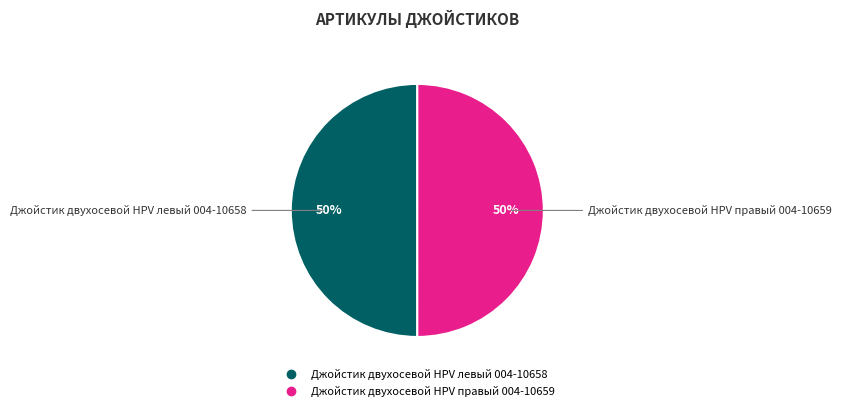

Combined, do Джойстик двухосевой HPV левый 004-10658 and Джойстик двухосевой HPV правый 004-10659 account for over 50%?

Yes